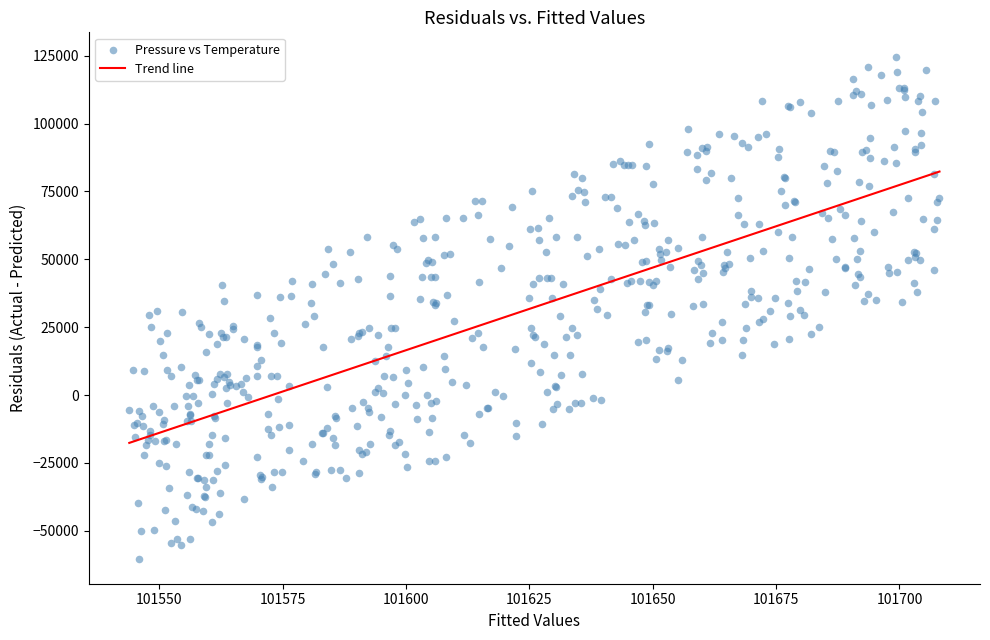

What is the range of X values (max minus min)?

164.2